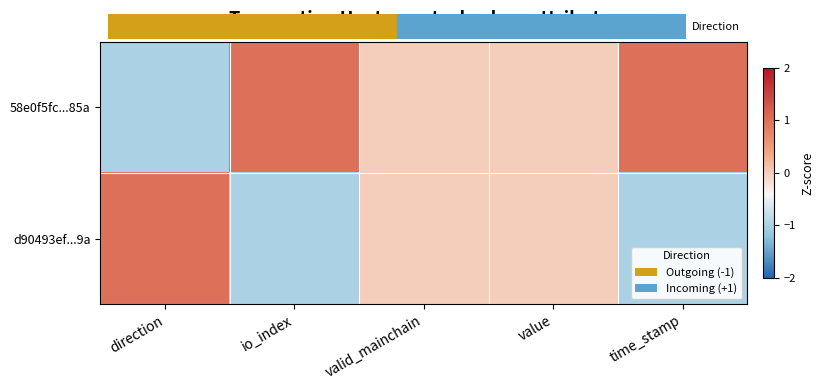

Reading left to right, transcribe all the data shown in this chart.

58e0f5fc...85a: direction=-1	io_index=1	valid_mainchain=0	value=0	time_stamp=1
d90493ef...9a: direction=1	io_index=-1	valid_mainchain=0	value=0	time_stamp=-1